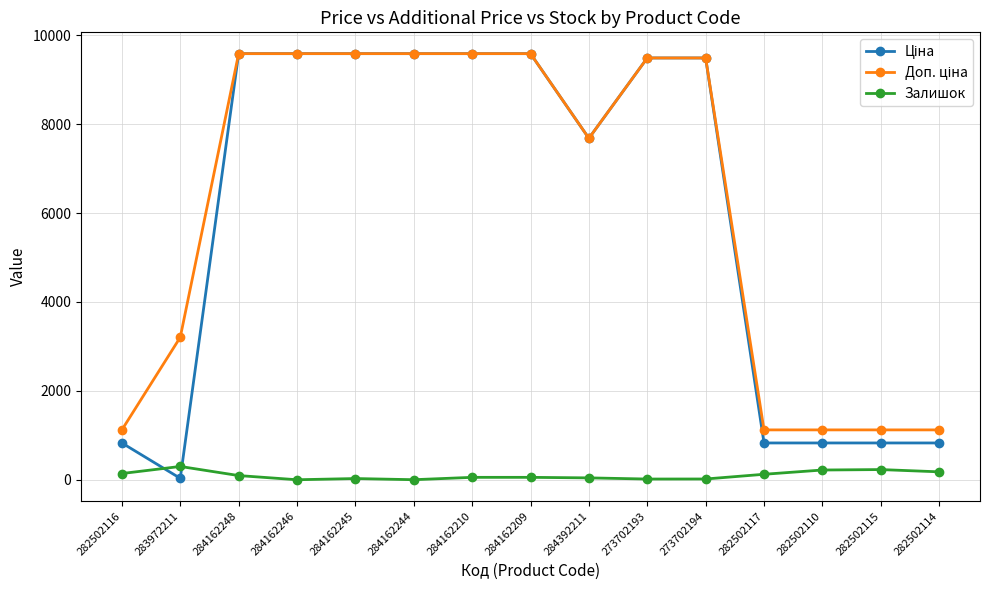

The Залишок series shows 54.0 at 284162209. True or false?

True